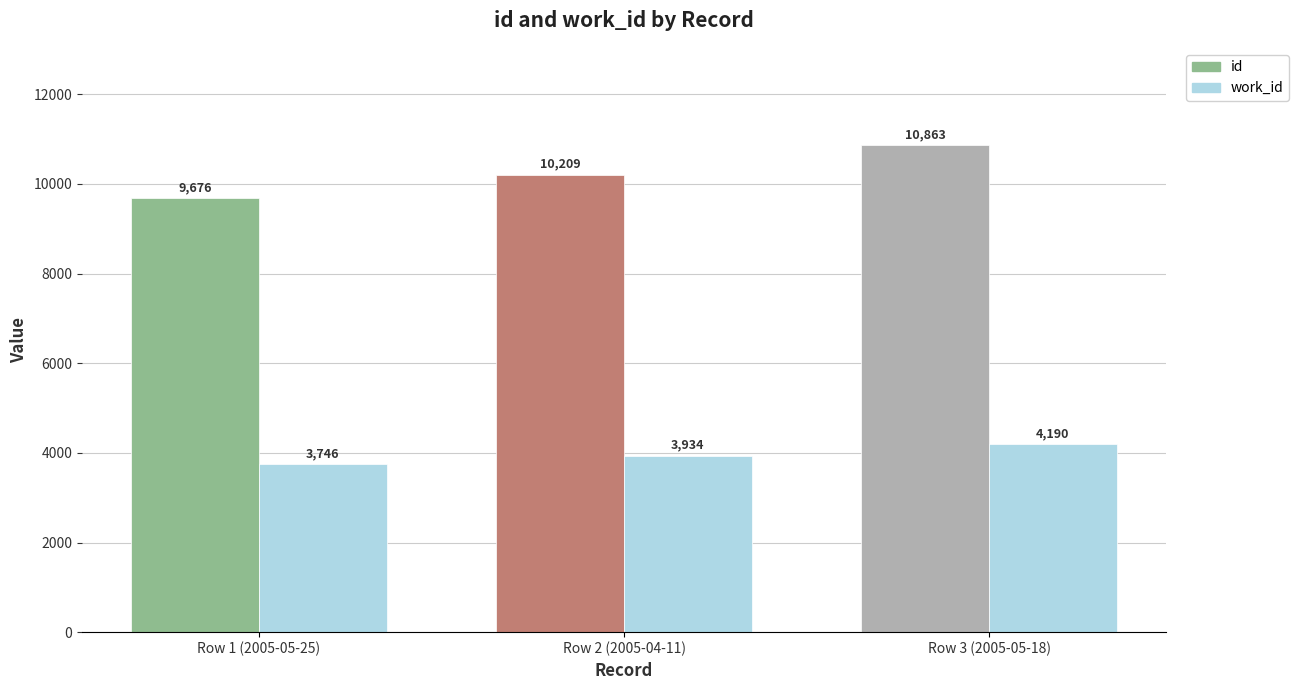

What are all the series names shown in the legend?

id, work_id